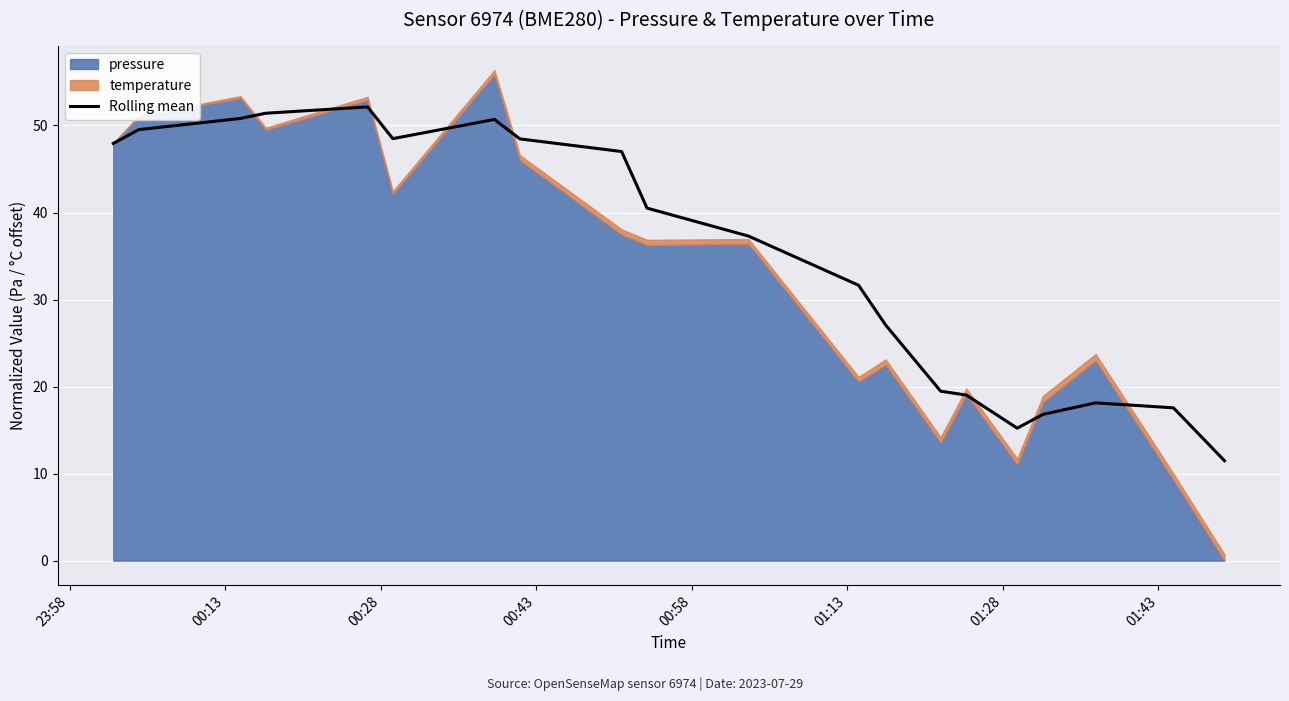

What is the lowest value of the Rolling mean series?

11.5